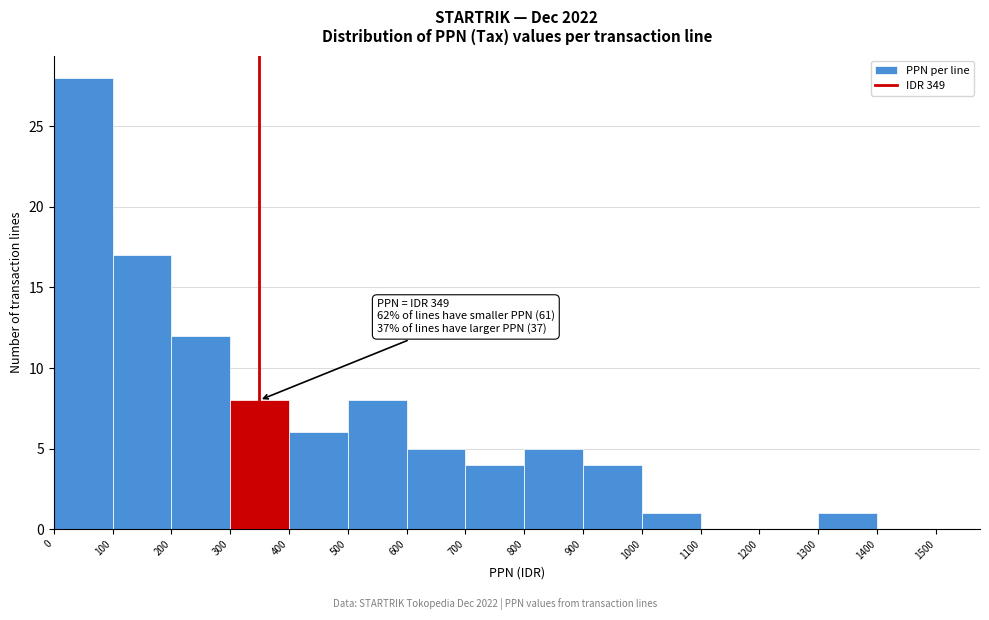

Which range on the x-axis has the tallest bar?

0 to 100